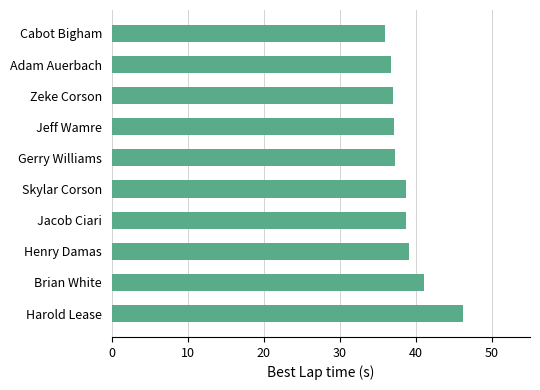

What is the maximum value shown in the chart?

46.2